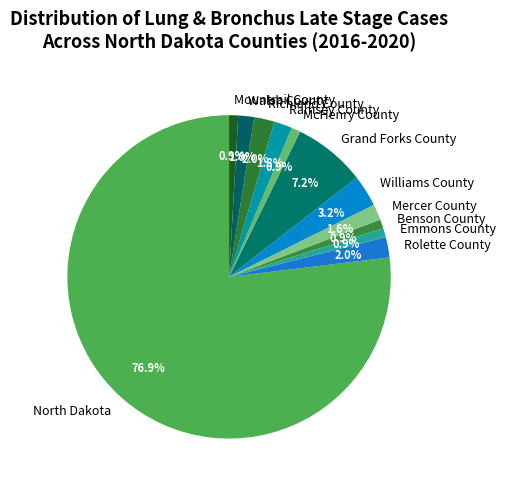

What is the largest slice in the pie chart?

North Dakota